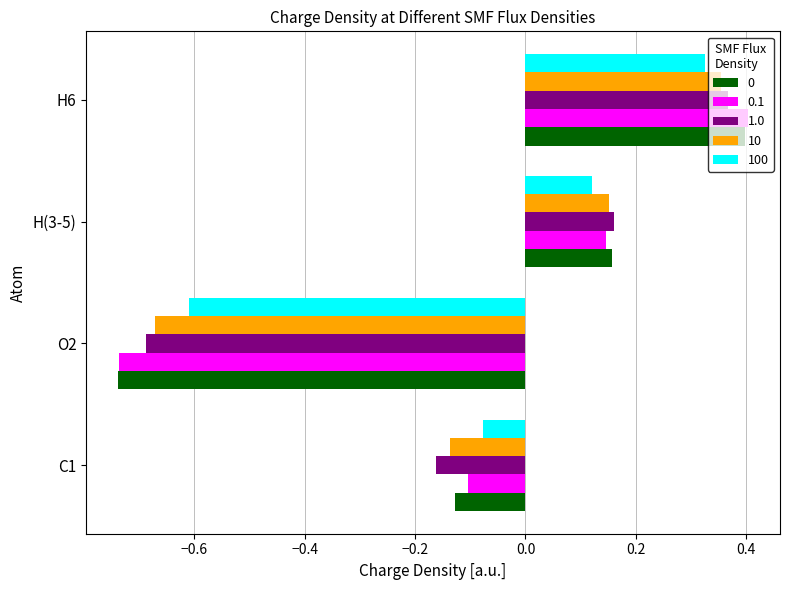

True or false: 100 has a value of -0.6 at O2.

True